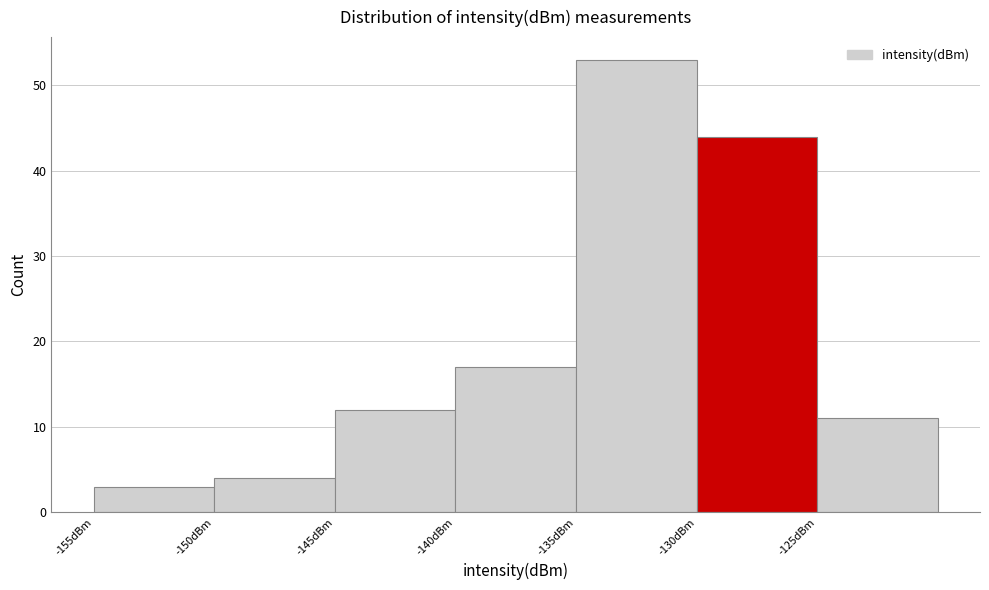

Reading left to right, transcribe this chart: for each bar, give the range it covers on the x-axis and its height. The values are not printed on the chart, so give them approximately, as read against the axis.

-155 to -150: 3
-150 to -145: 4
-145 to -140: 12
-140 to -135: 17
-135 to -130: 53
-130 to -125: 44
-125 to -120: 11